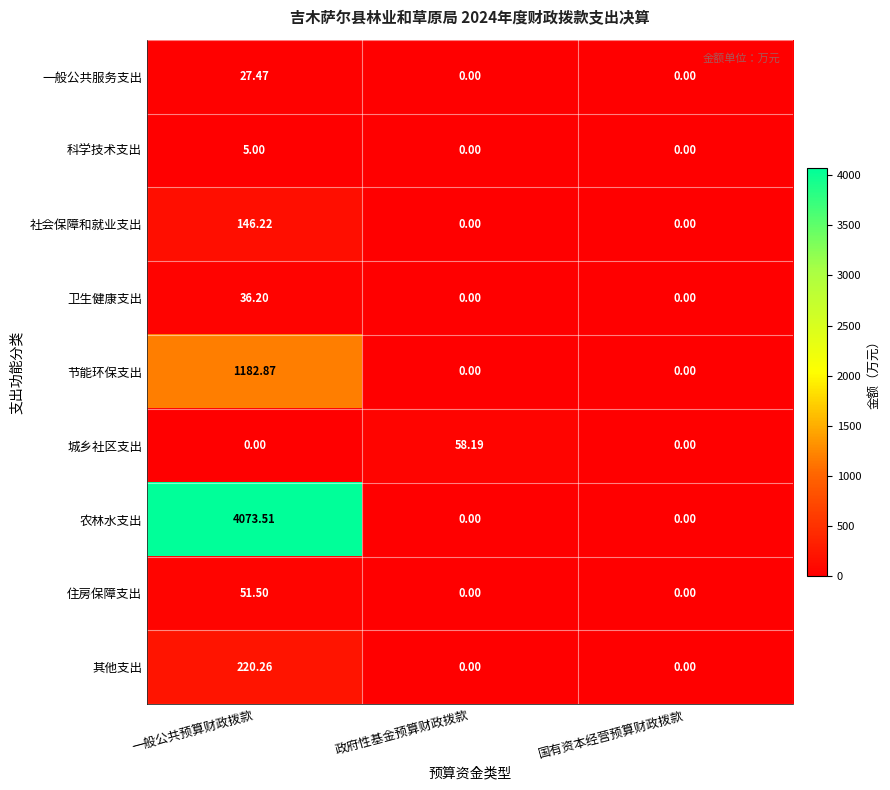

Rank the series at 一般公共预算财政拨款 from lowest to highest value.

城乡社区支出, 科学技术支出, 一般公共服务支出, 卫生健康支出, 住房保障支出, 社会保障和就业支出, 其他支出, 节能环保支出, 农林水支出